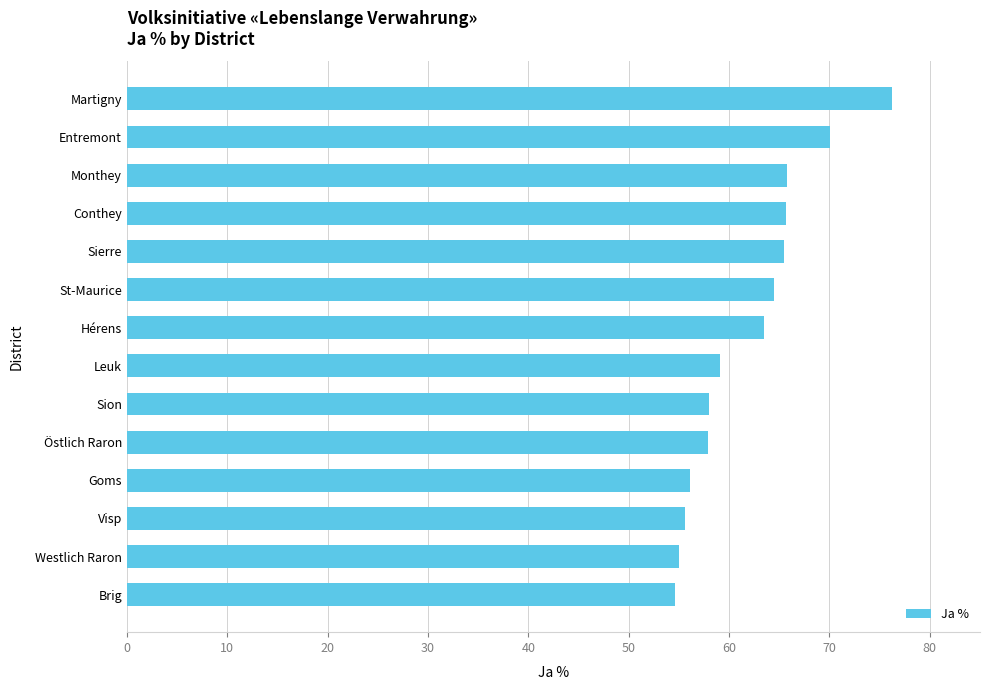

Approximately how many times larger is the value at Conthey compared to Entremont?

0.9